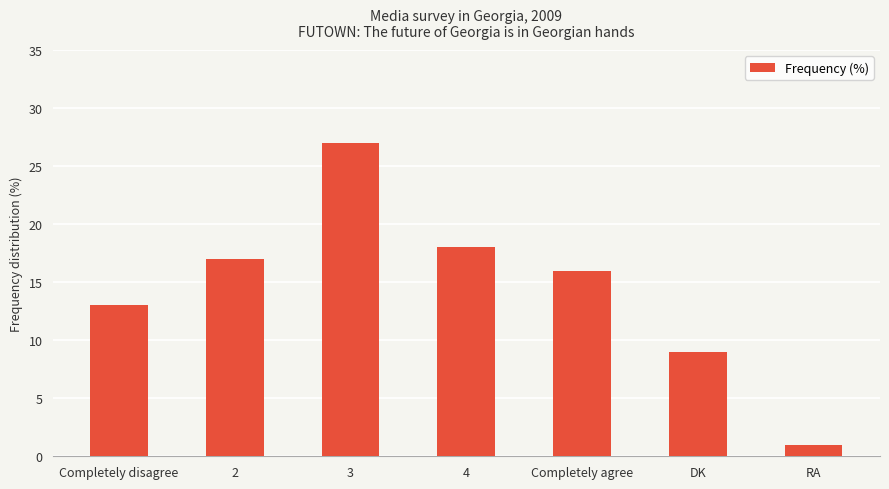

What is the value of the 2nd bar from the left?

17